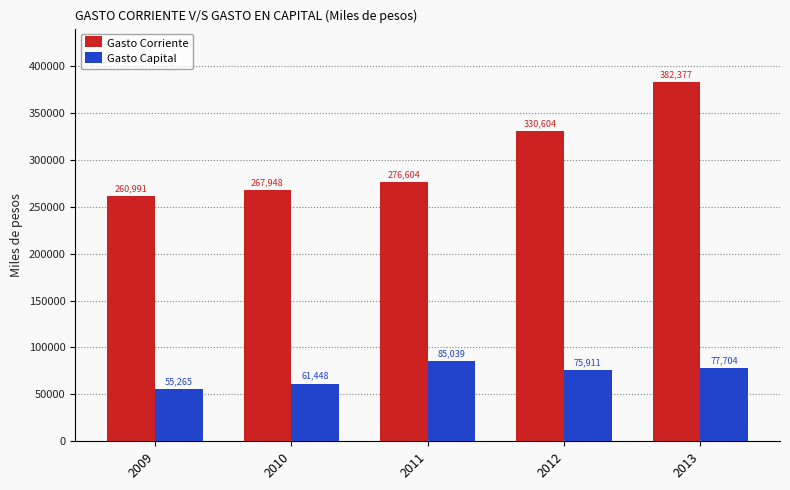

Rank the categories by Gasto Capital value from highest to lowest.

2011, 2013, 2012, 2010, 2009